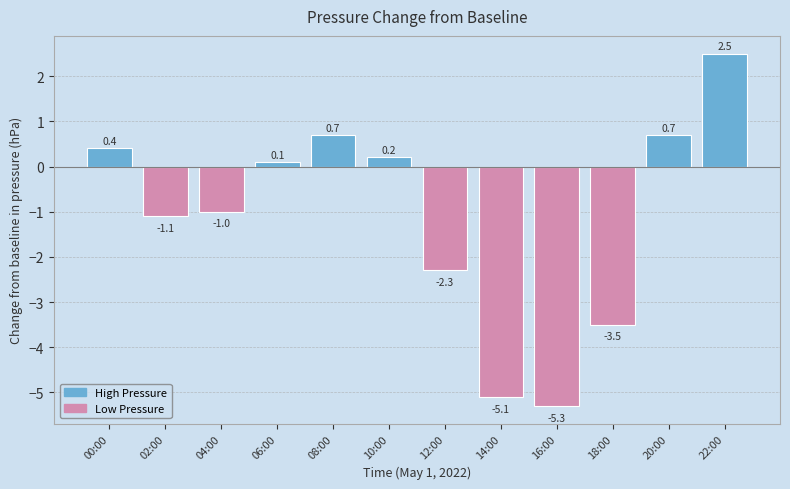

What is the change in value from 04:00 to 18:00?

-2.5